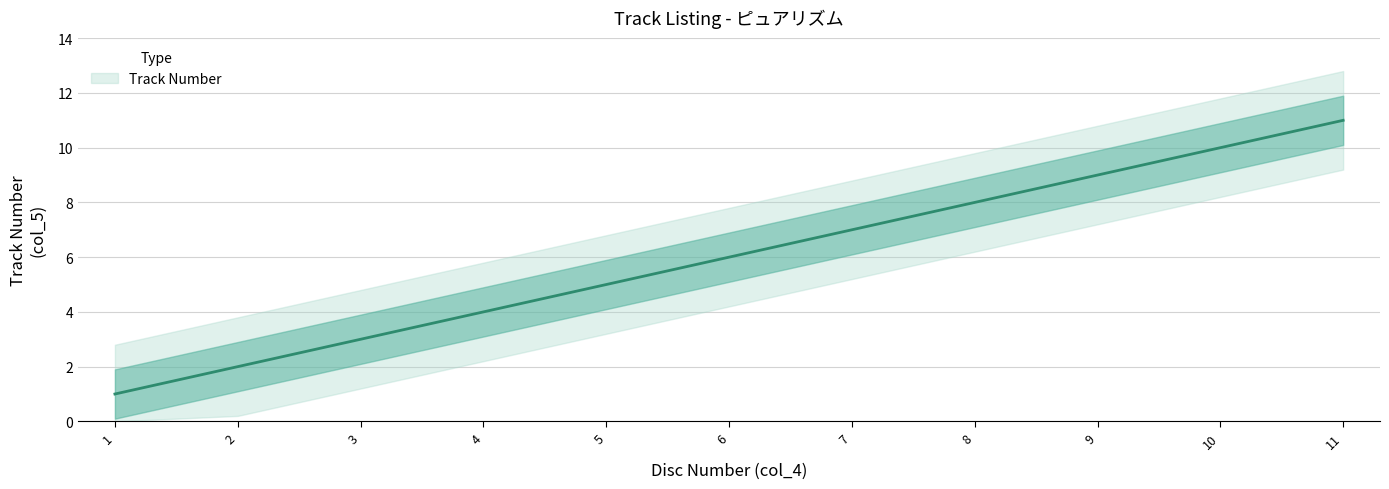

Reading left to right, extract all data points from this chart.

1=1	2=2	3=3	4=4	5=5	6=6	7=7	8=8	9=9	10=10	11=11